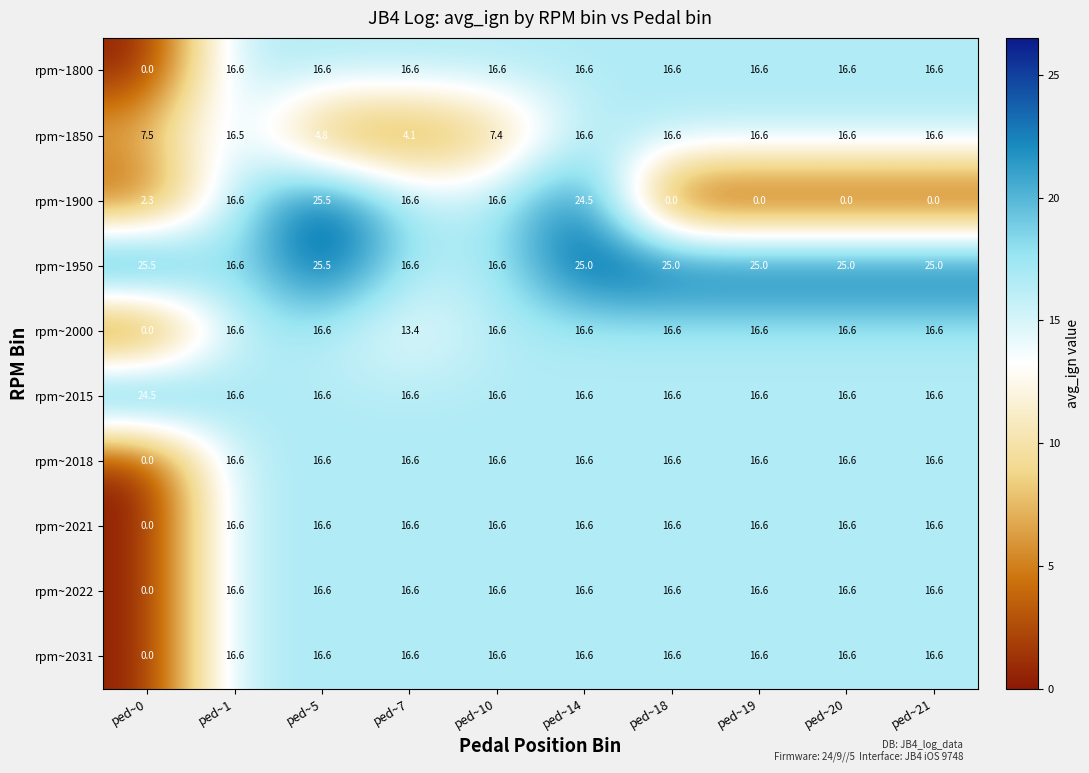

Which series has the largest range (max minus min)?

rpm~1900